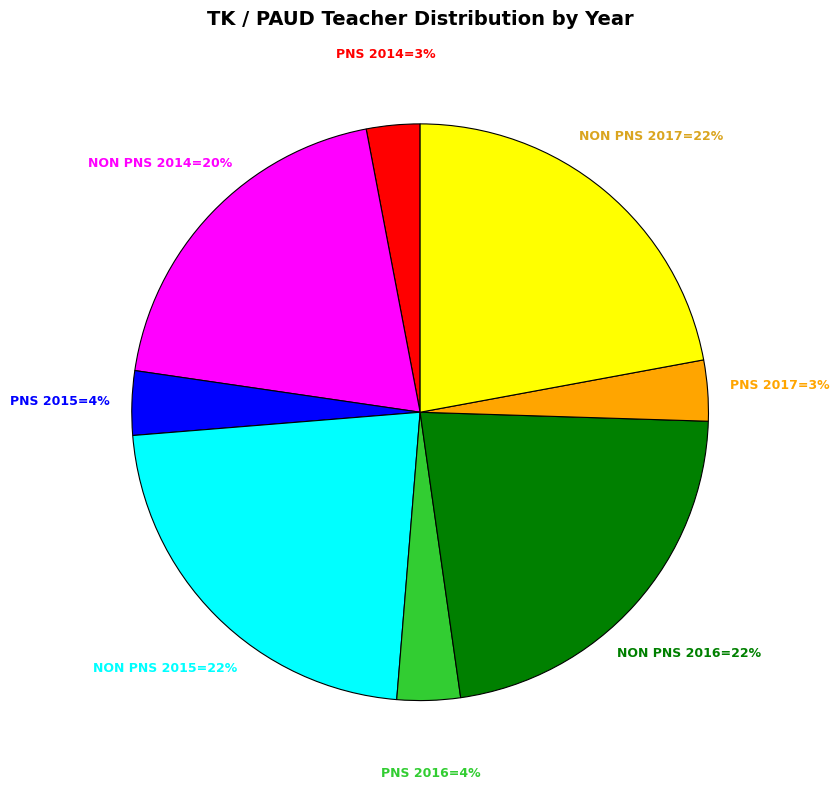

Does any single category account for the majority?

No